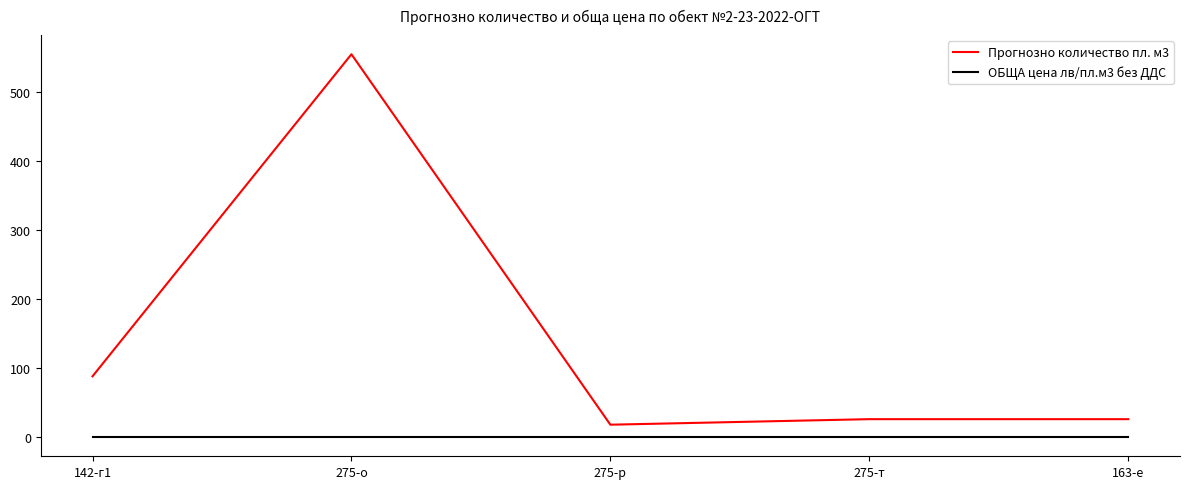

What are all the series names shown in the legend?

Прогнозно количество пл. м3, ОБЩА цена лв/пл.м3 без ДДС